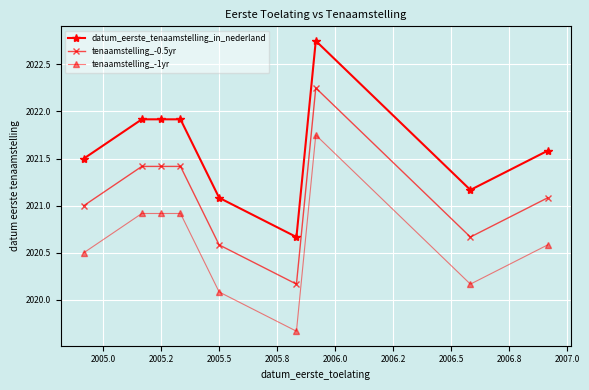

At how many categories does at least one series exceed 2019?

9